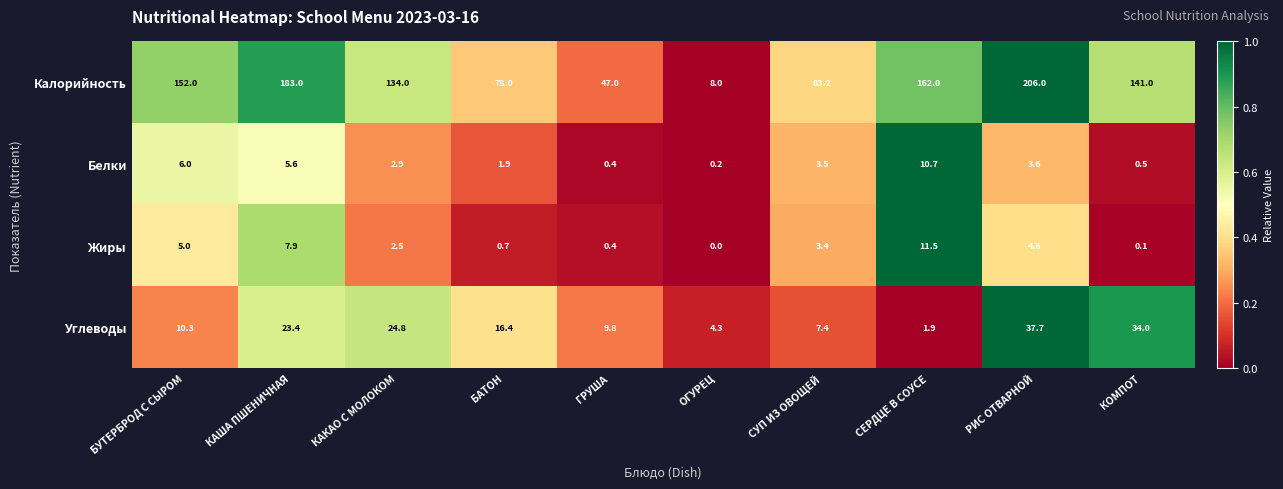

What is the difference between the maximum and minimum values in the Жиры series?

11.5